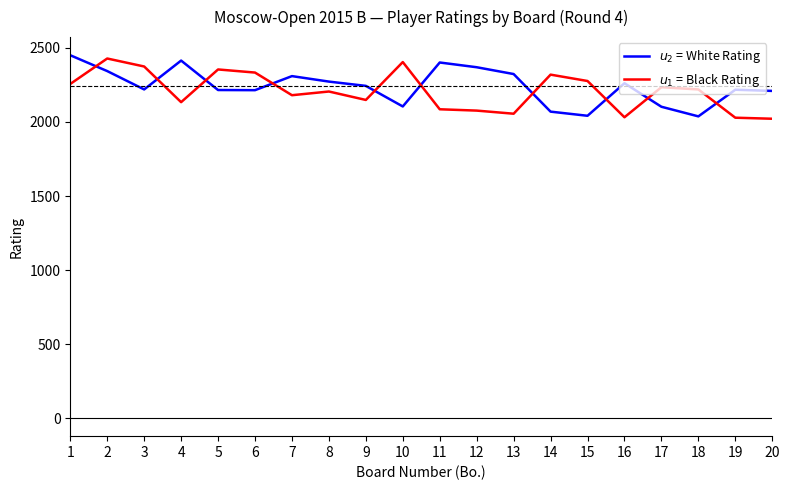

What is the difference between the highest and lowest values at 13?

268